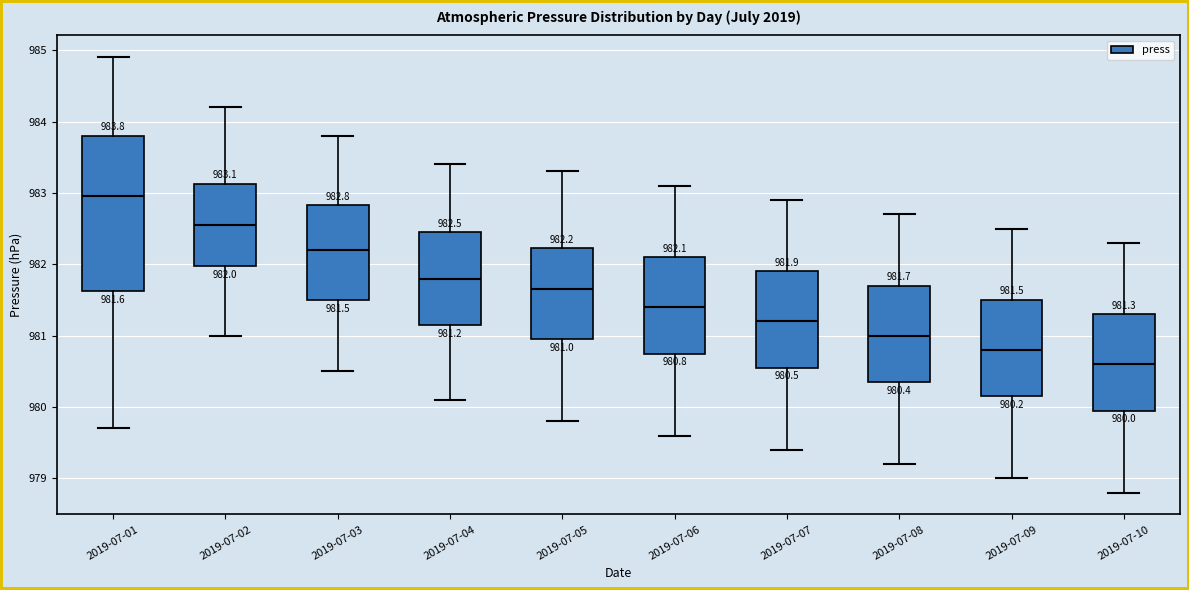

Comparing the boxes themselves (not the whiskers), which one is the tallest?

2019-07-01